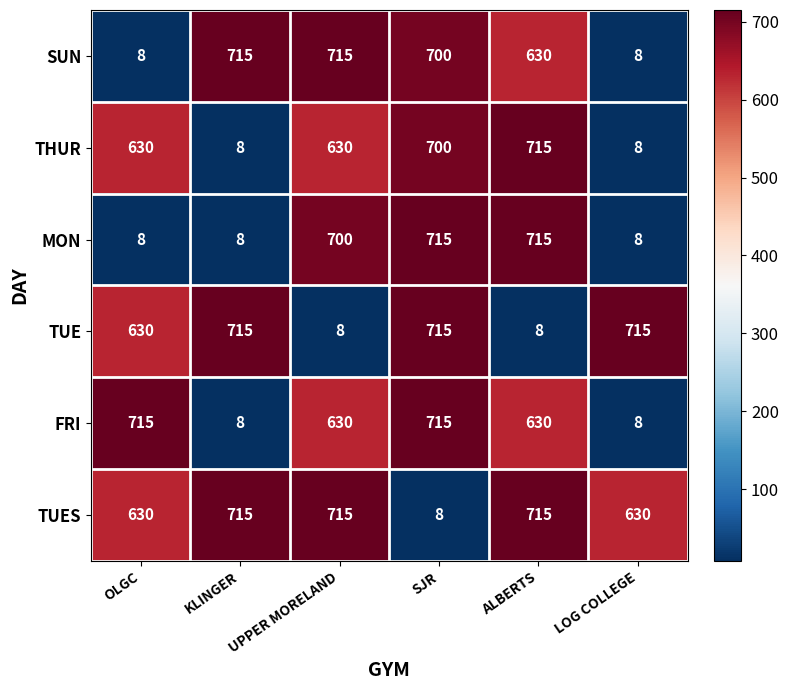

At which label does TUES reach its minimum?

SJR